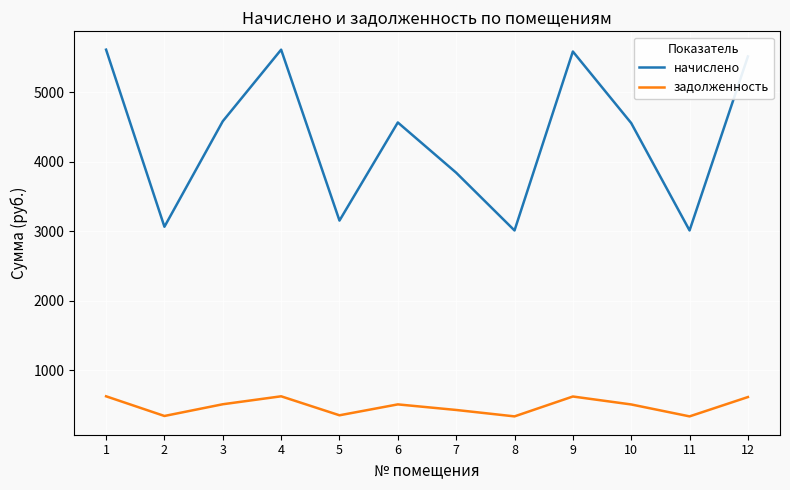

Which series has the widest spread of values?

начислено